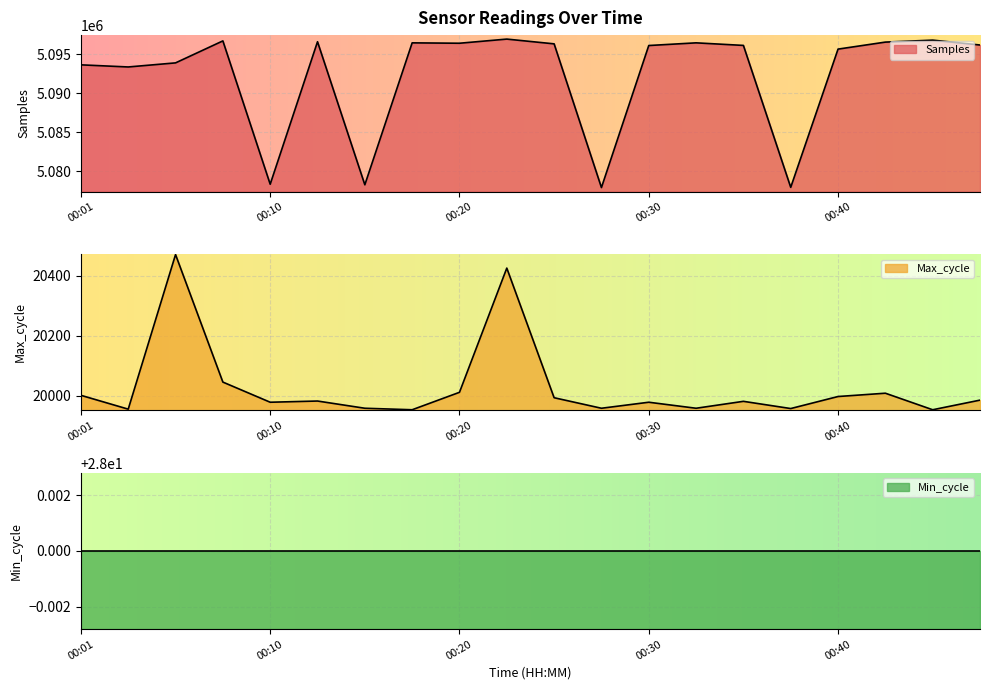

What is the value of the Samples point at the 9th from the left?

5096410